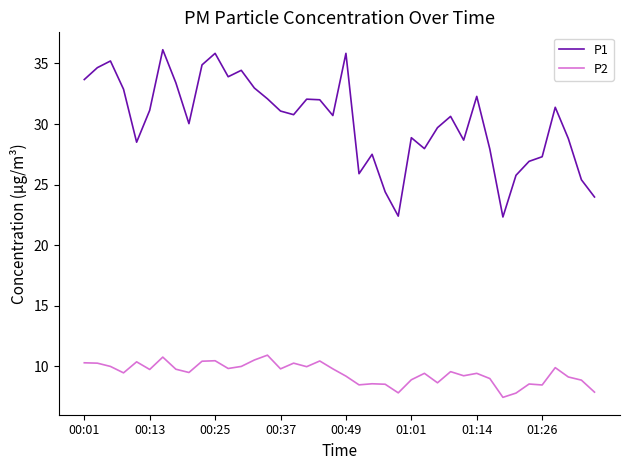

True or false: P2 and P1 intersect in this chart.

False